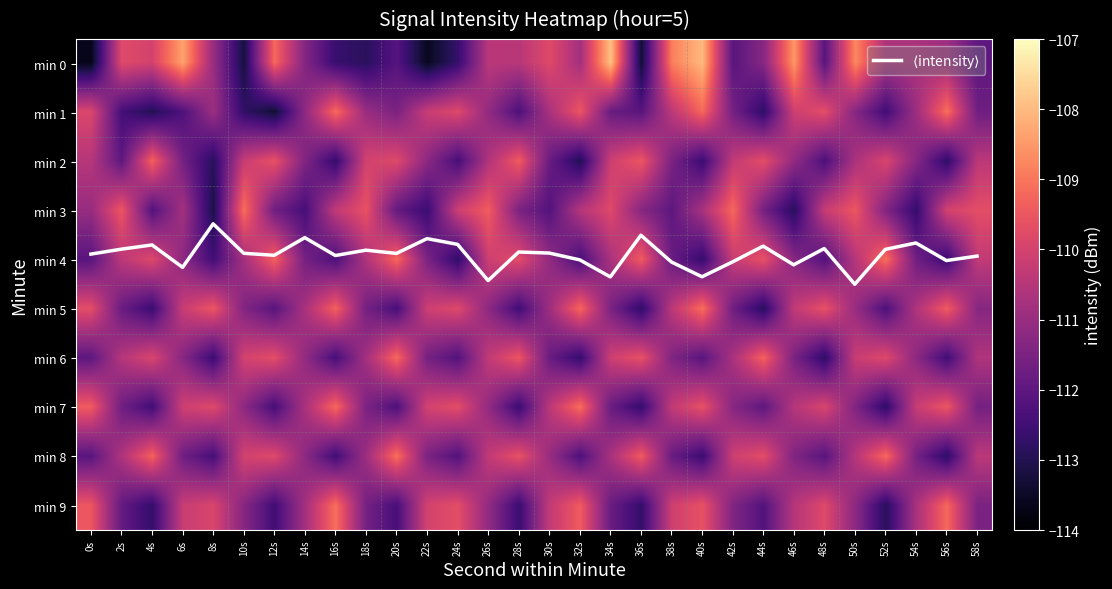

What is the average value of the min 5 series?

-110.9